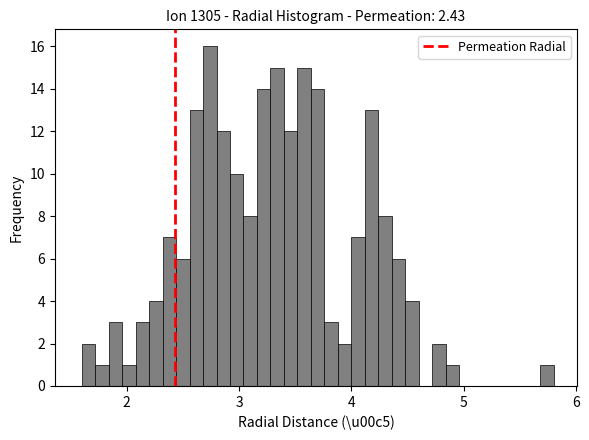

Around what value on the x-axis is the tallest bar? Give the approximate position of its centre, as read against the axis.

2.7